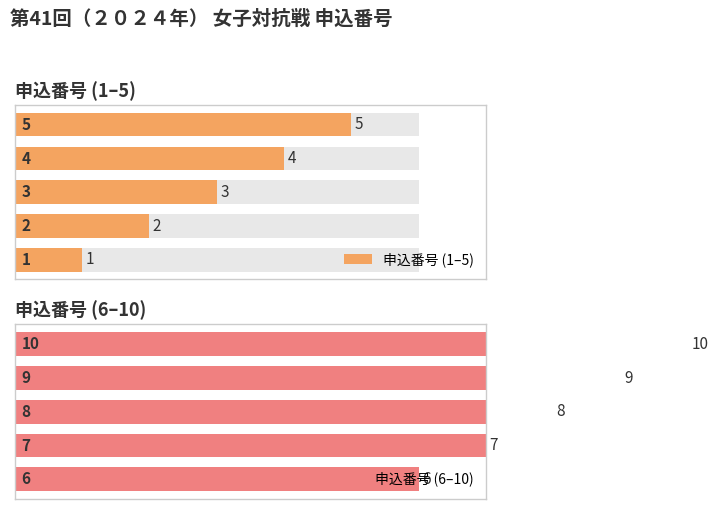

How many 申込番号 (6–10) values are between 7 and 9?

3